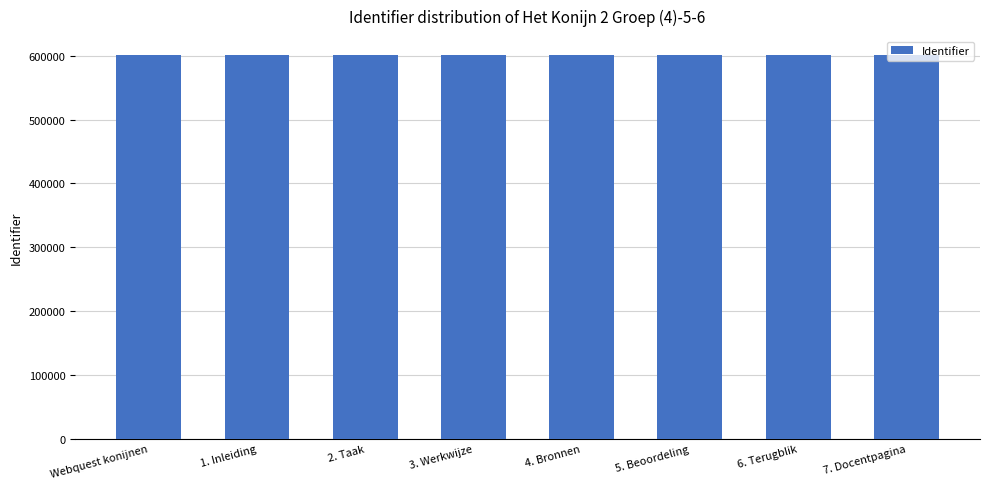

What is the ratio of the value at 6. Terugblik to the value at 1. Inleiding?

1.0